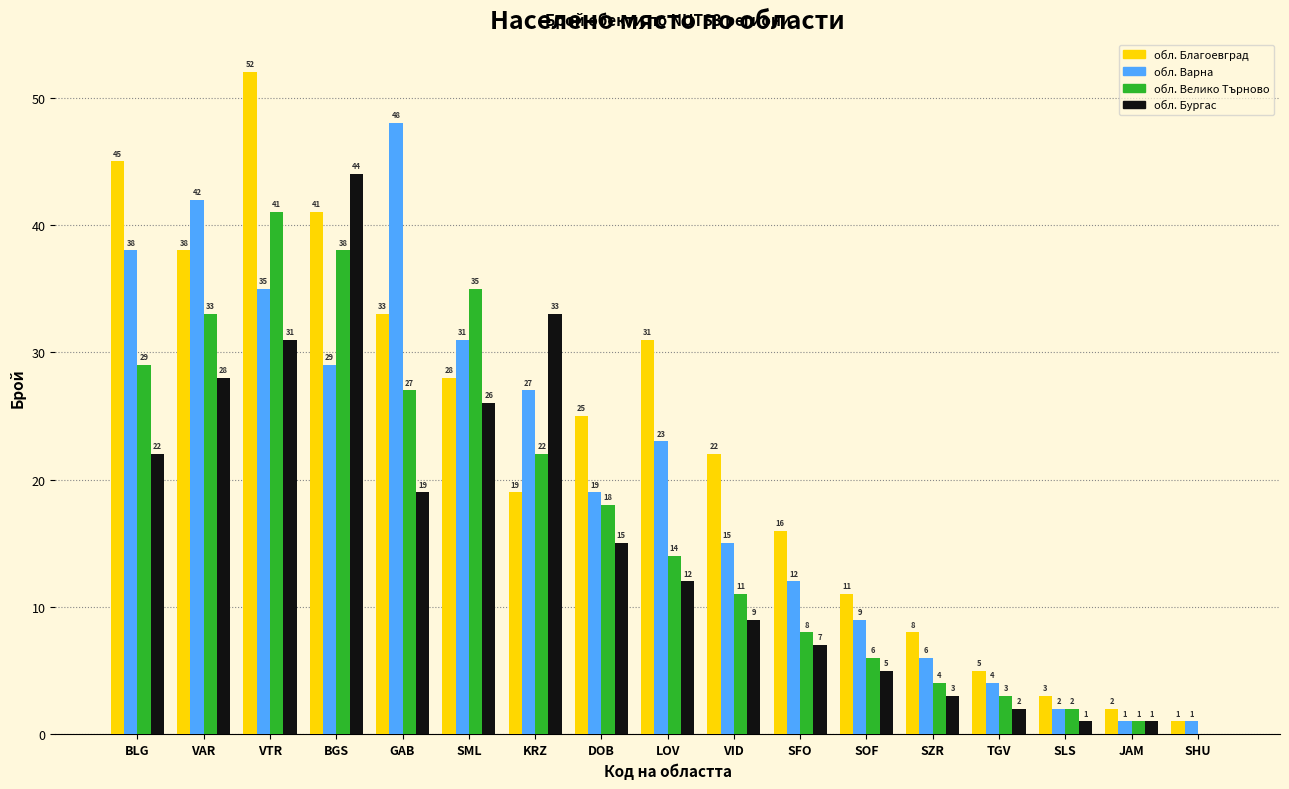

How many categories are shown in the chart?

17